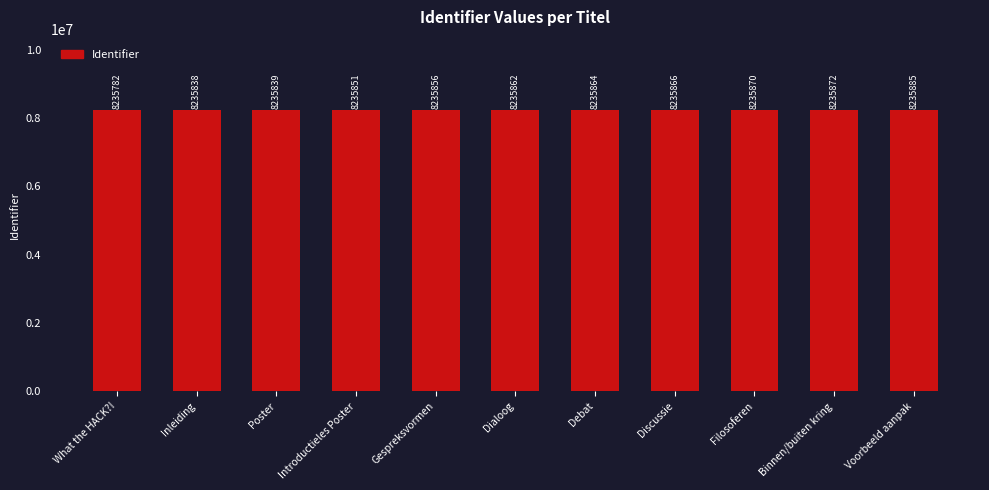

The chart shows a value of 2502674 at Poster. True or false?

False